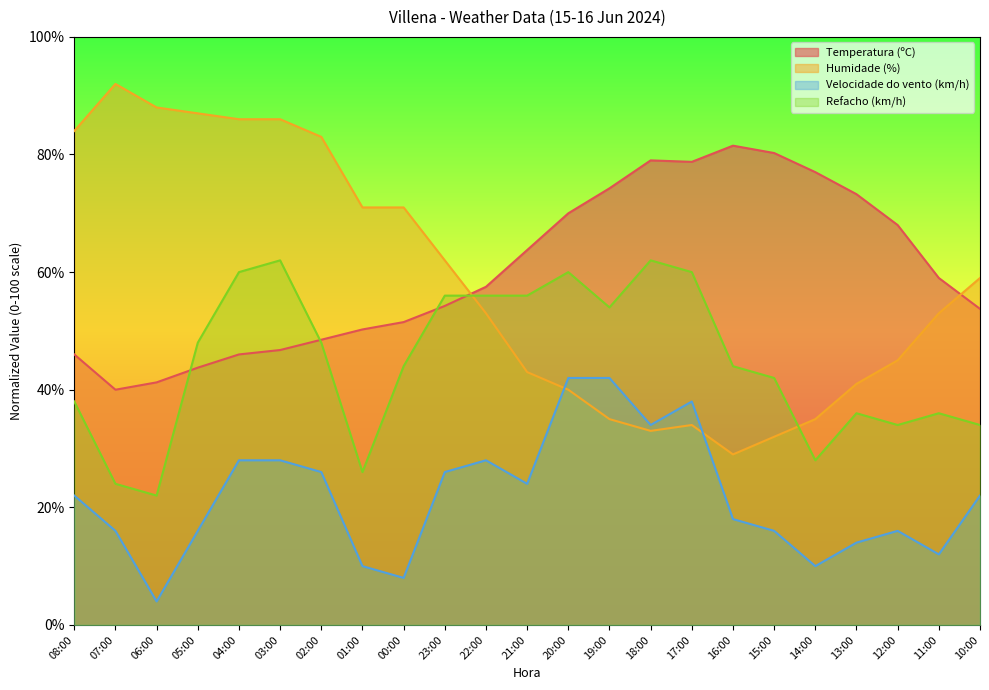

What is the difference between the Velocidade do vento (km/h) values at 20:00 and 15:00?

26.0